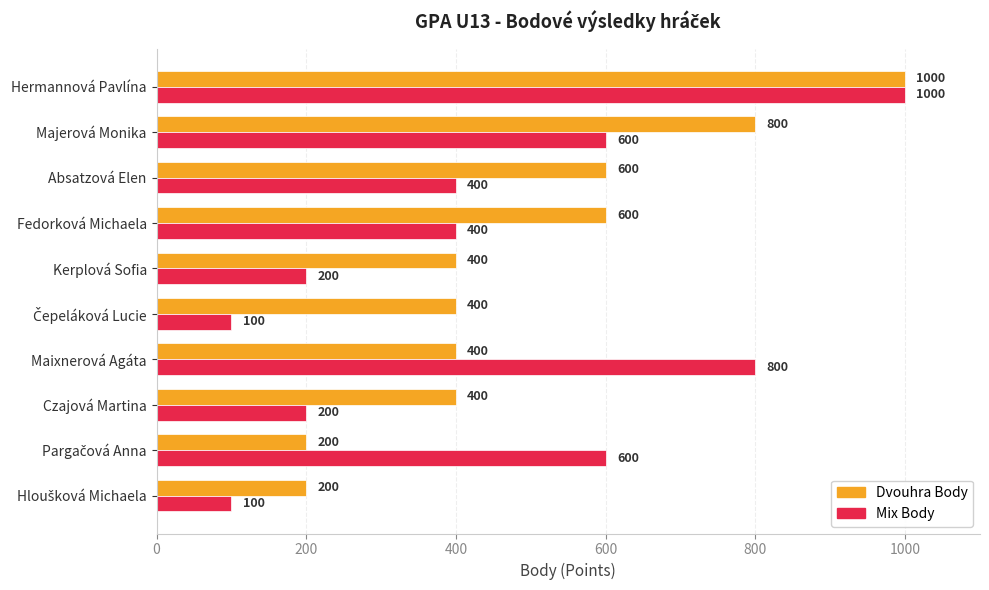

What is the spread (max minus min) of values at Majerová Monika?

200